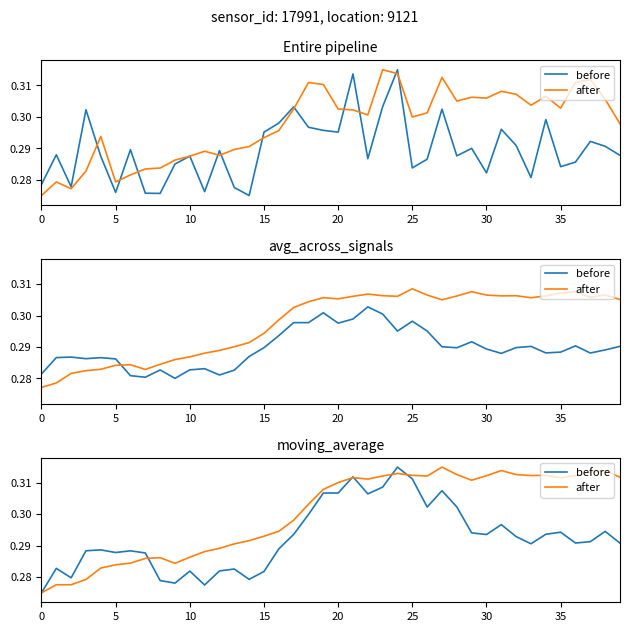

In before, how many points are lower than both neighbors (excluding endpoints)?

10